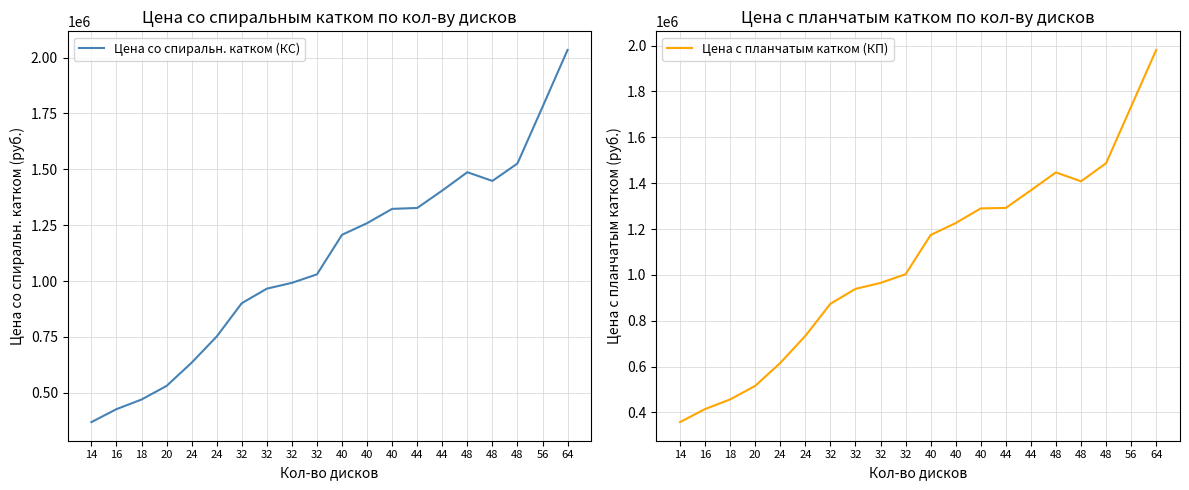

True or false: Цена с планчатым катком (КП) has a value of 415000 at 16.

True